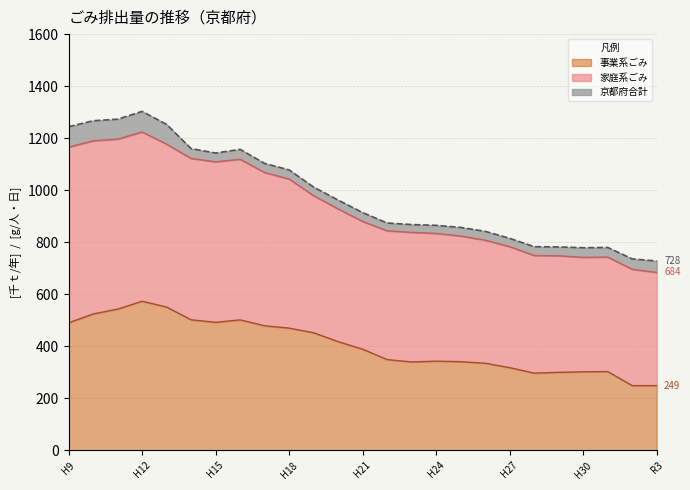

How many interior local valleys does the 事業系ごみ series have?

3